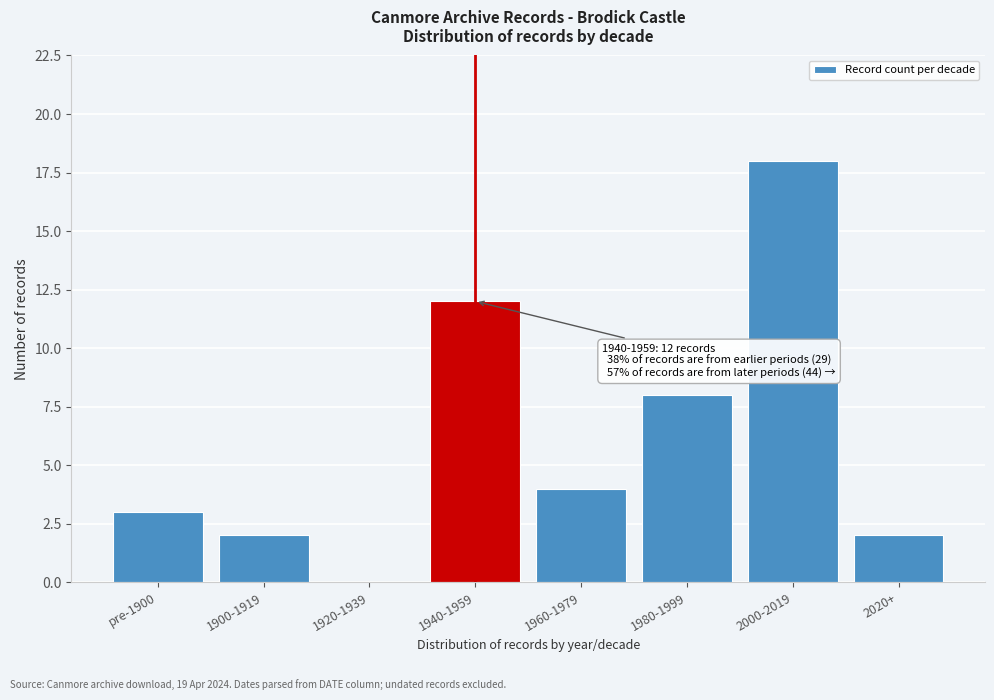

Reading right to left, list all the values displayed in this chart.

2020+=2	2000-2019=18	1980-1999=8	1960-1979=4	1940-1959=12	1920-1939=0	1900-1919=2	pre-1900=3